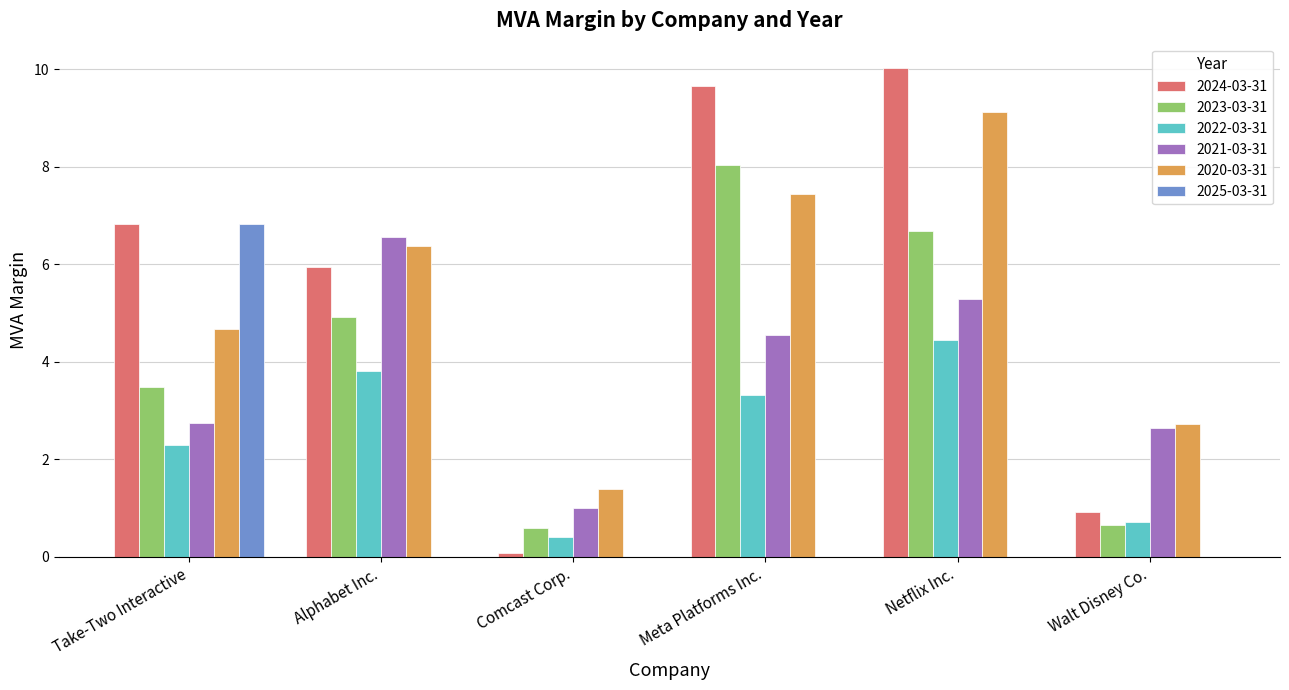

The 2021-03-31 series shows 2.4 at Meta Platforms Inc.. True or false?

False